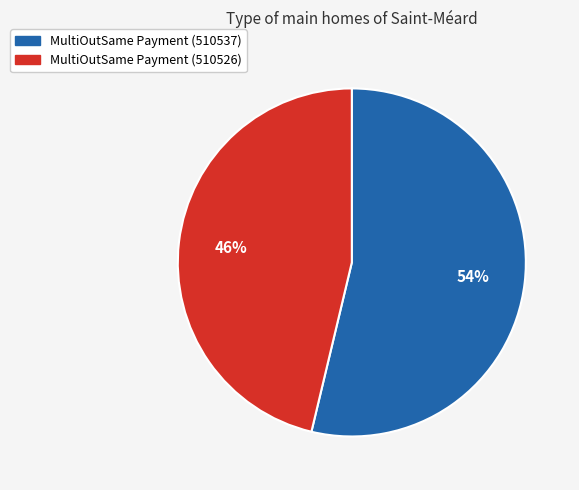

Count the number of slices in the pie.

2